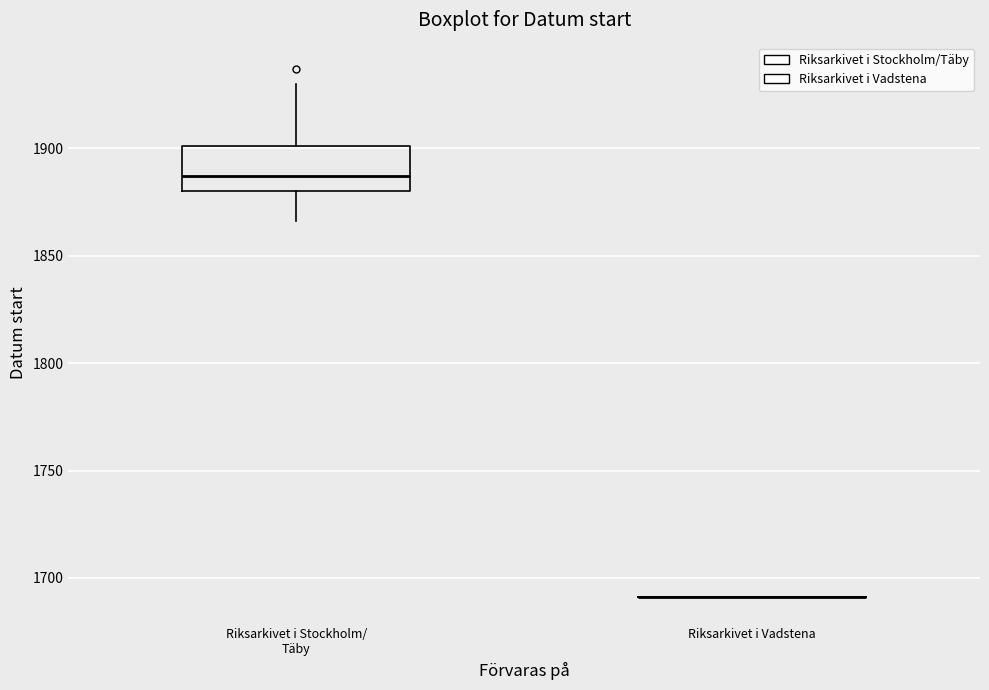

Reading left to right, transcribe this box plot: for each box, give where its median line is, the range the box spans, and where its two whiskers end, as read against the y-axis. The values are not printed on the chart, so give them approximately, as read against the axis.

Riksarkivet i Stockholm/ Täby: median 1885, box 1880 to 1900, whiskers 1865 to 1930
Riksarkivet i Vadstena: box collapsed to a line at 1690, whiskers 1690 to 1690